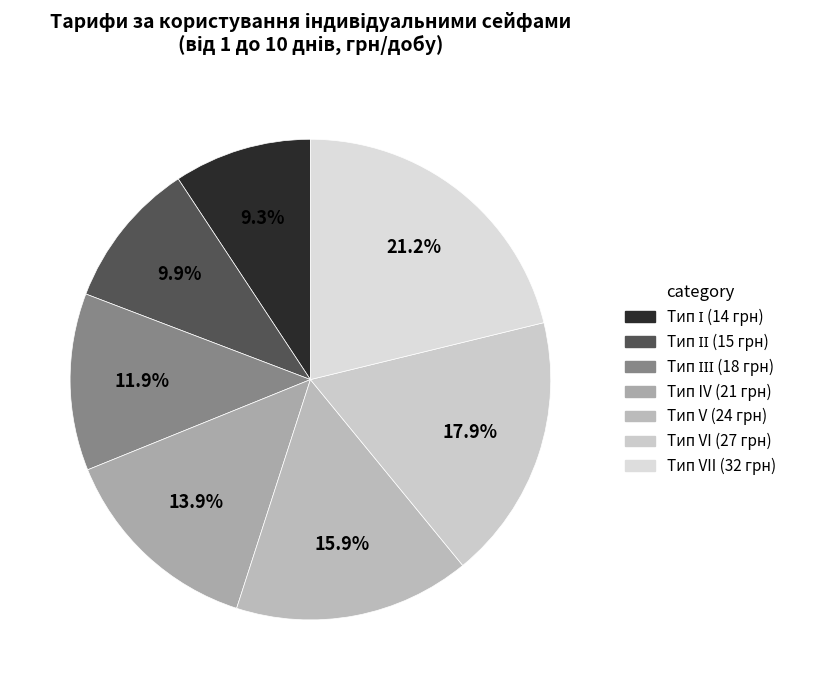

Which slice is the largest?

Тип VII